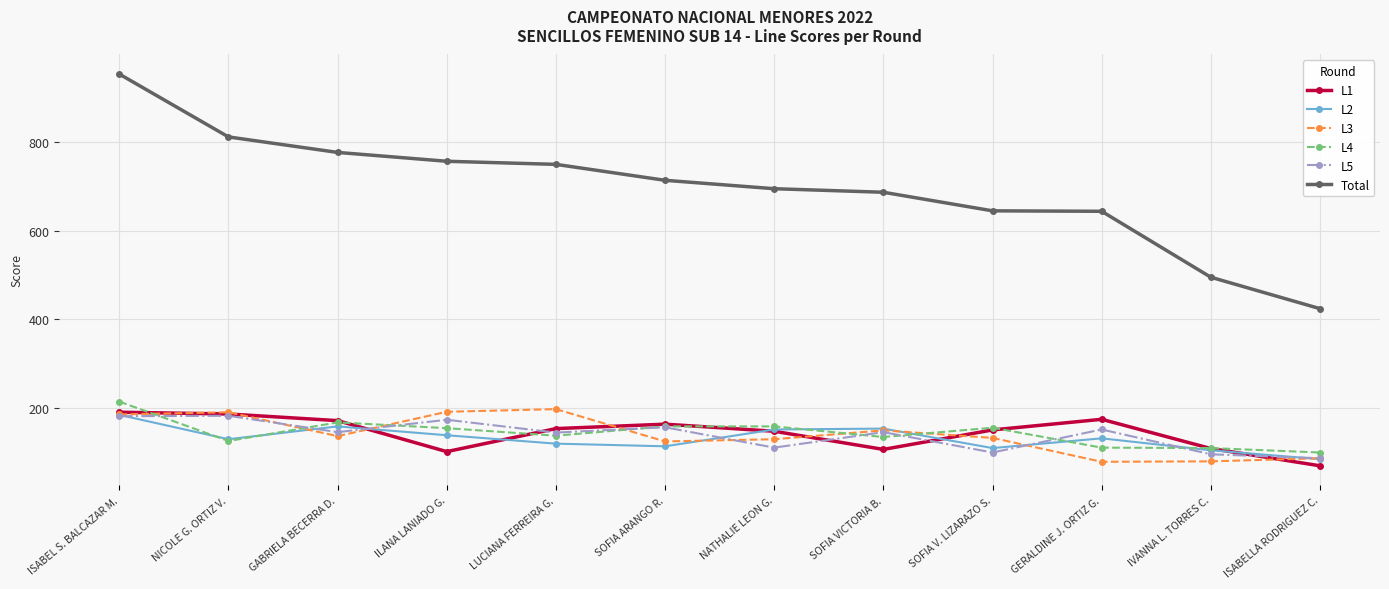

What is the difference between the highest and lowest values at ISABEL S. BALCAZAR M.?

773